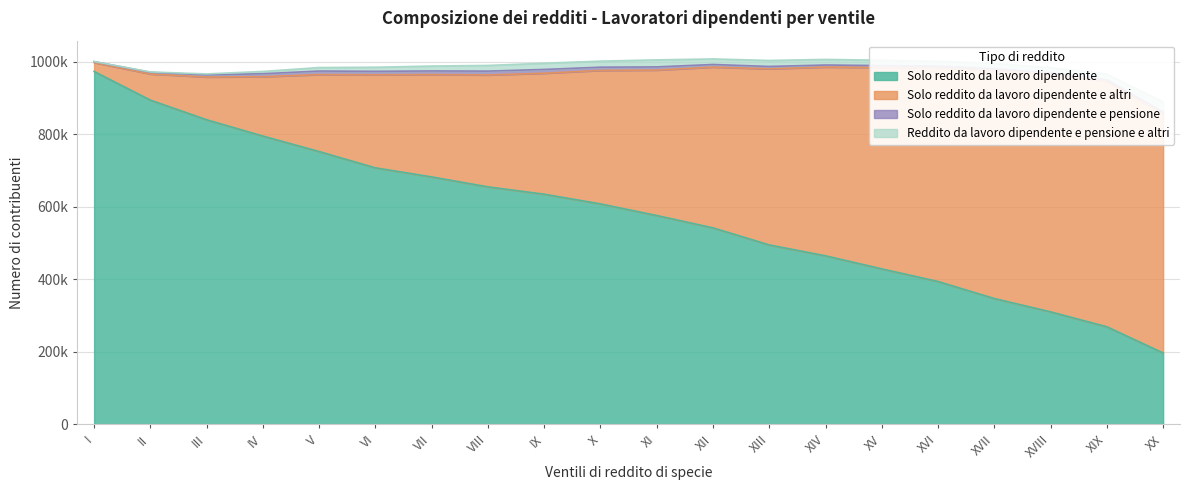

True or false: Solo reddito da lavoro dipendente e altri and Solo reddito da lavoro dipendente e pensione cross at least once.

False